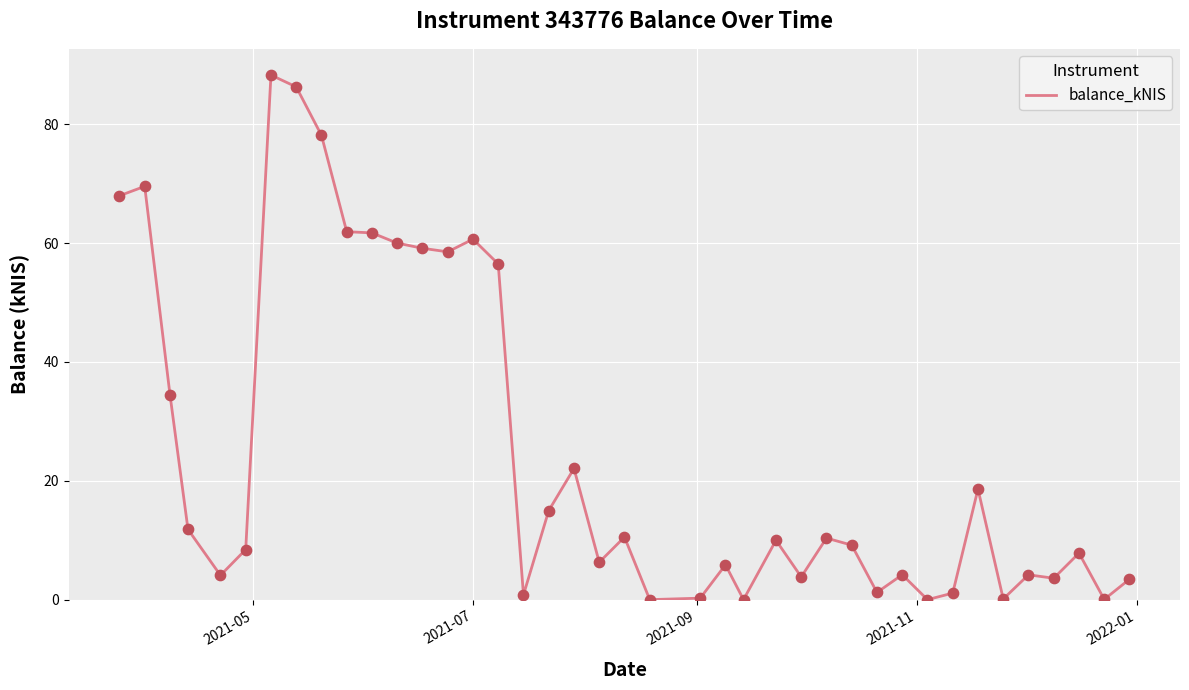

What is the difference between the maximum and minimum values?

88.3